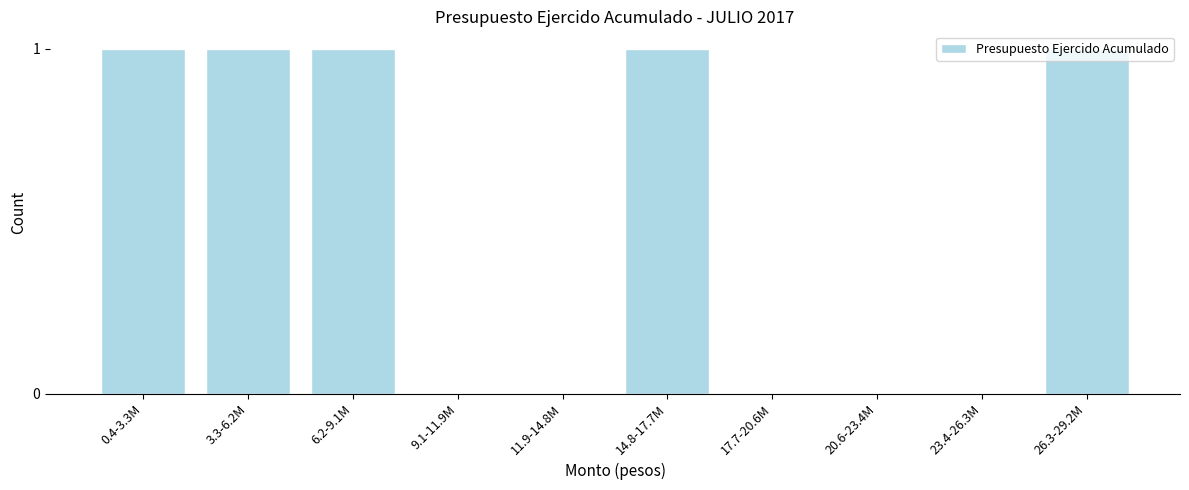

The value at 17.7-20.6M is 0. True or false?

True